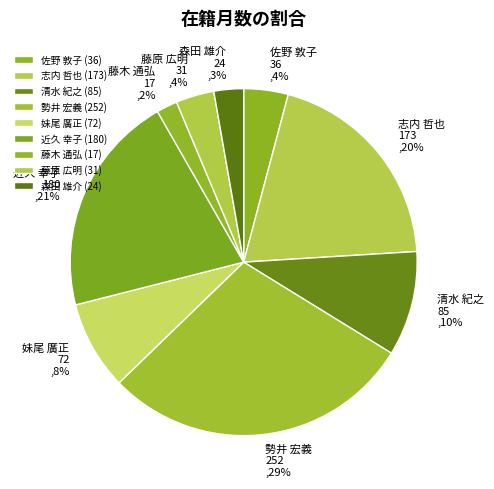

Approximately how many times larger is the value at 清水 紀之 compared to 妹尾 廣正?

1.2